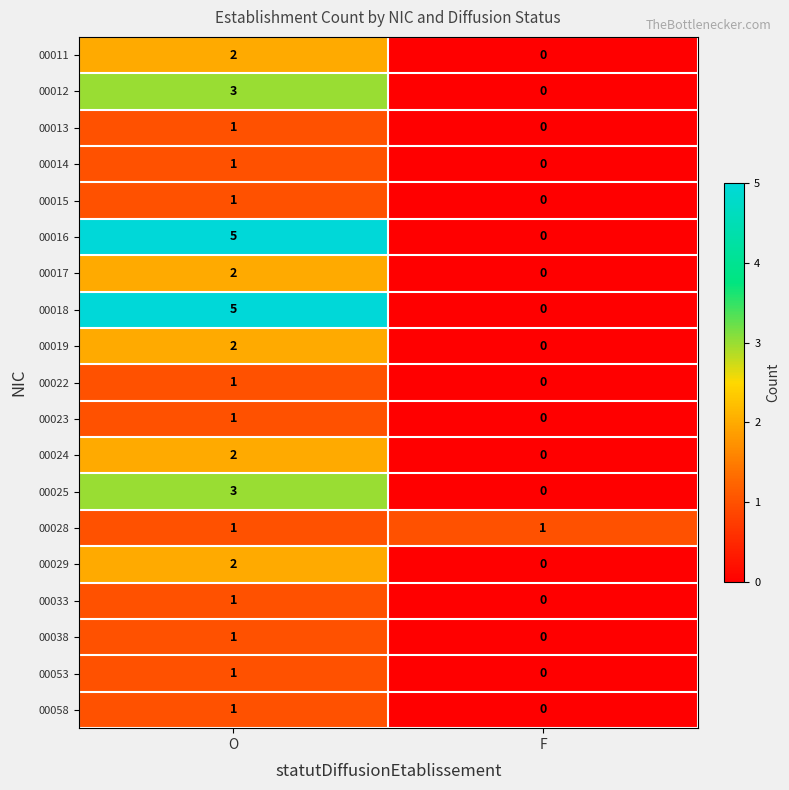

What is the spread (max minus min) of values at O?

4